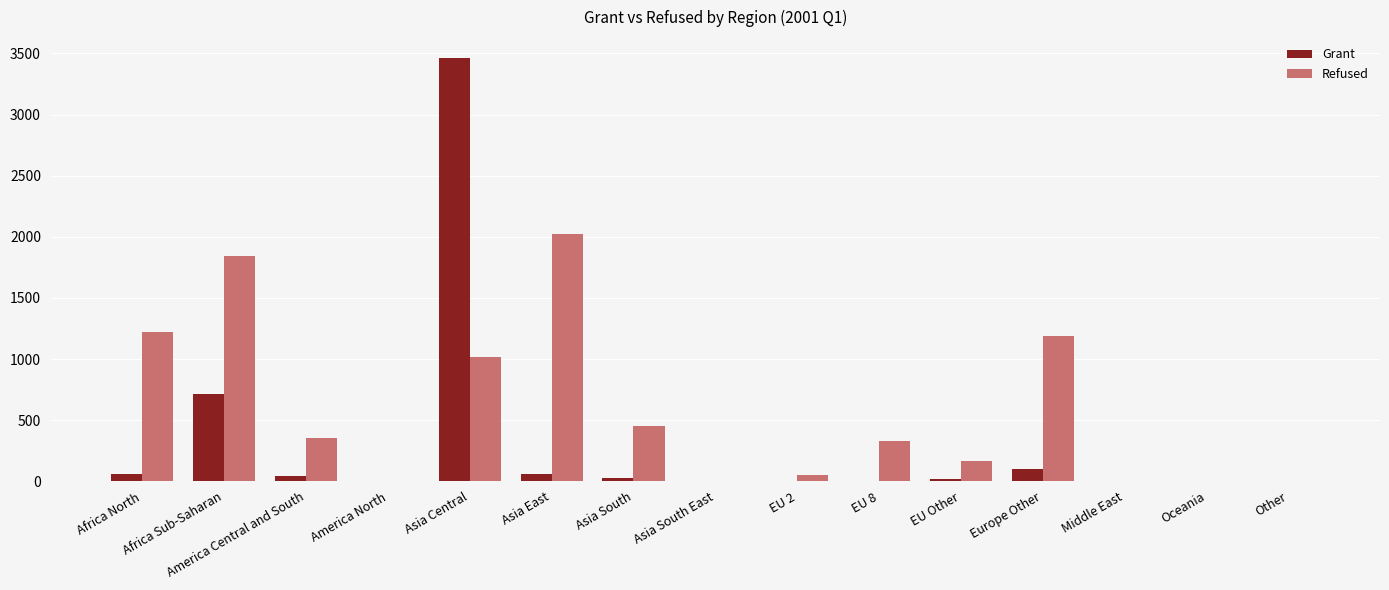

Where is Refused nearest to the value 1011?

Asia Central